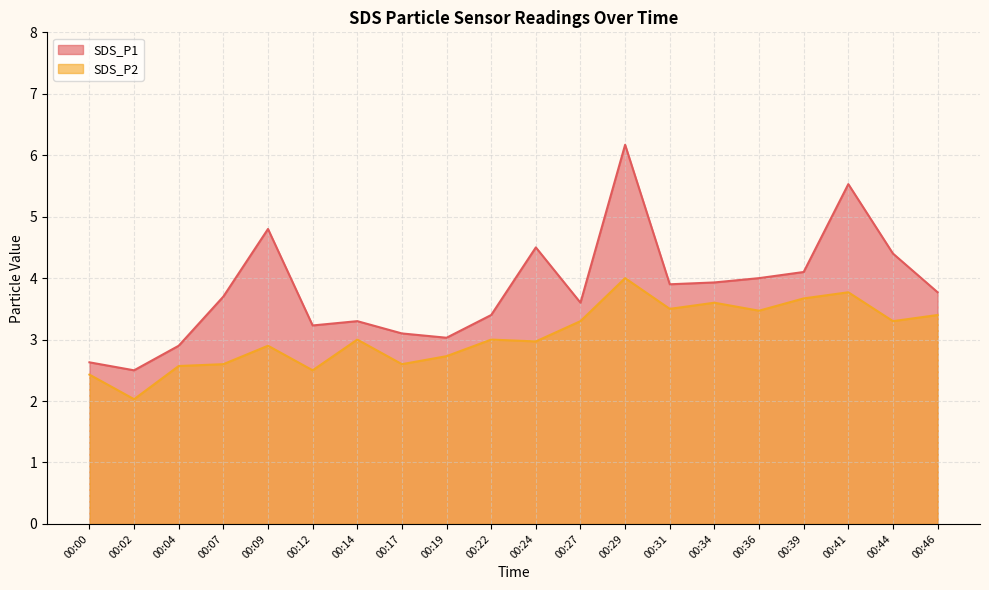

What is the maximum value shown in the chart?

6.2